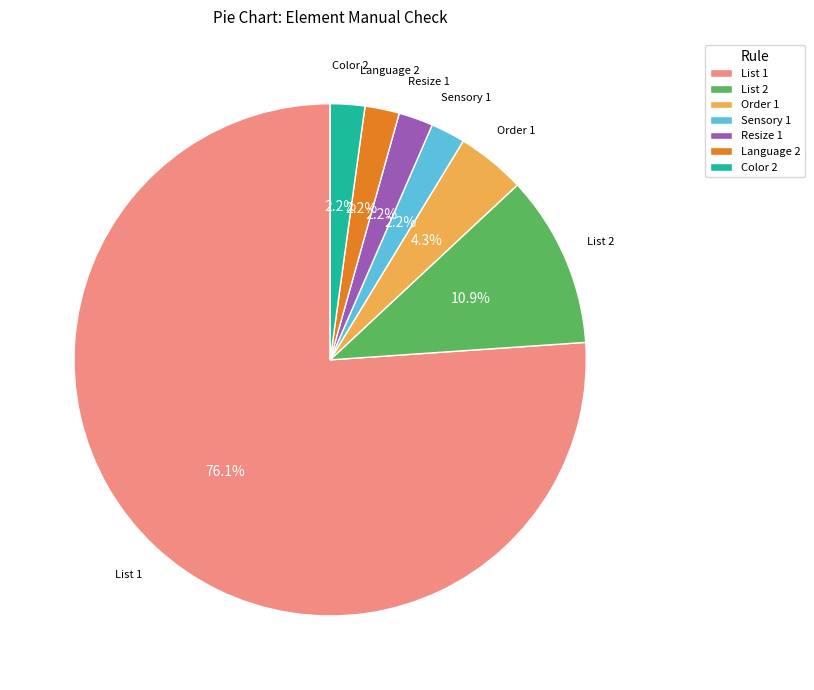

Which category accounts for the majority?

List 1